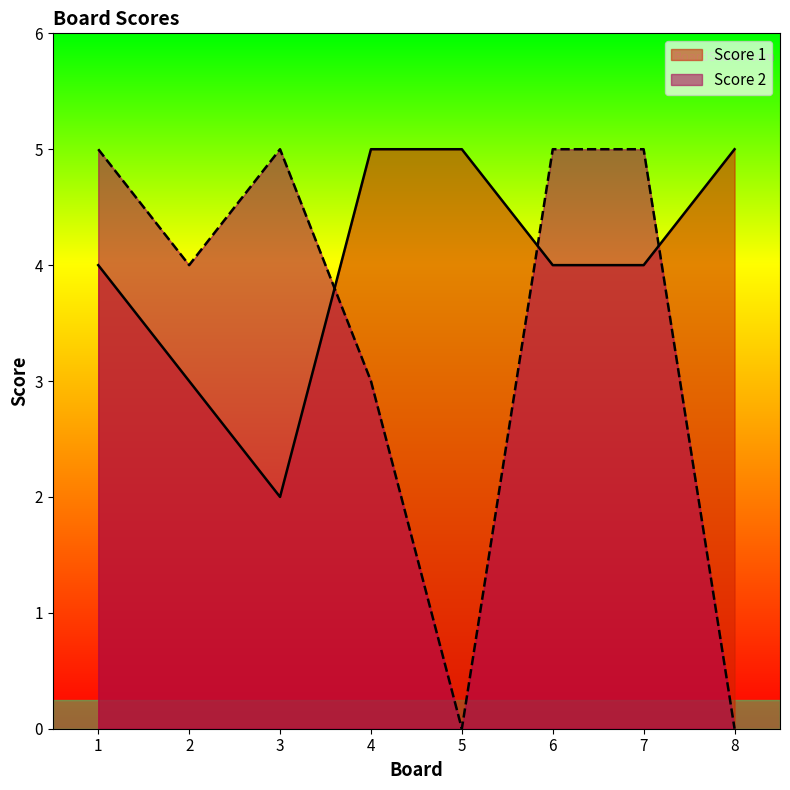

Which series has the largest total across all categories?

Score 1